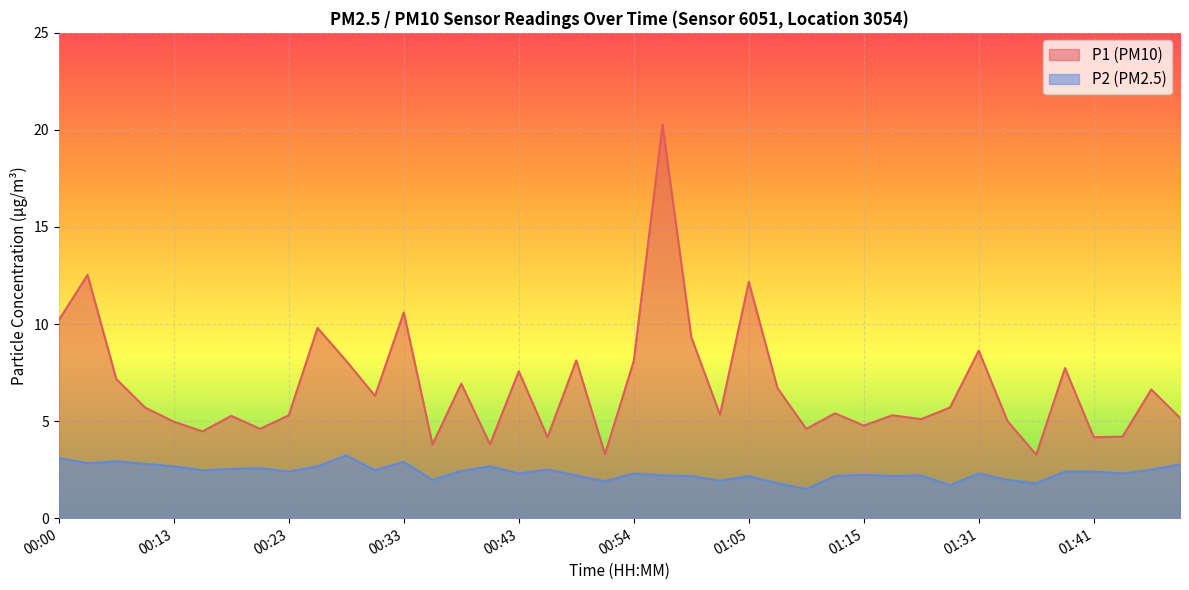

How many interior local peaks does the P2 series have?

11